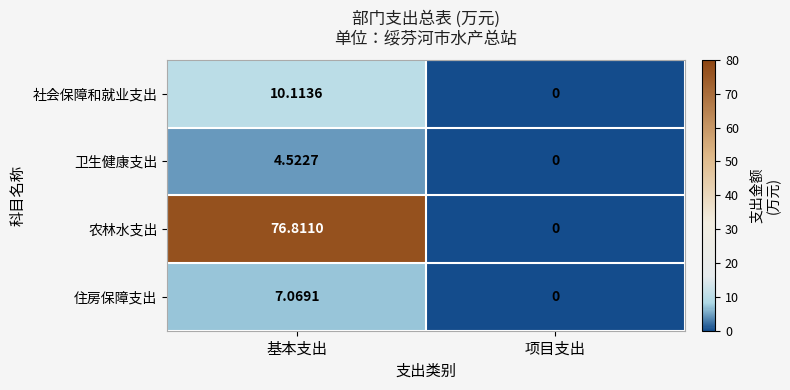

Which label corresponds to the largest value in the chart?

基本支出